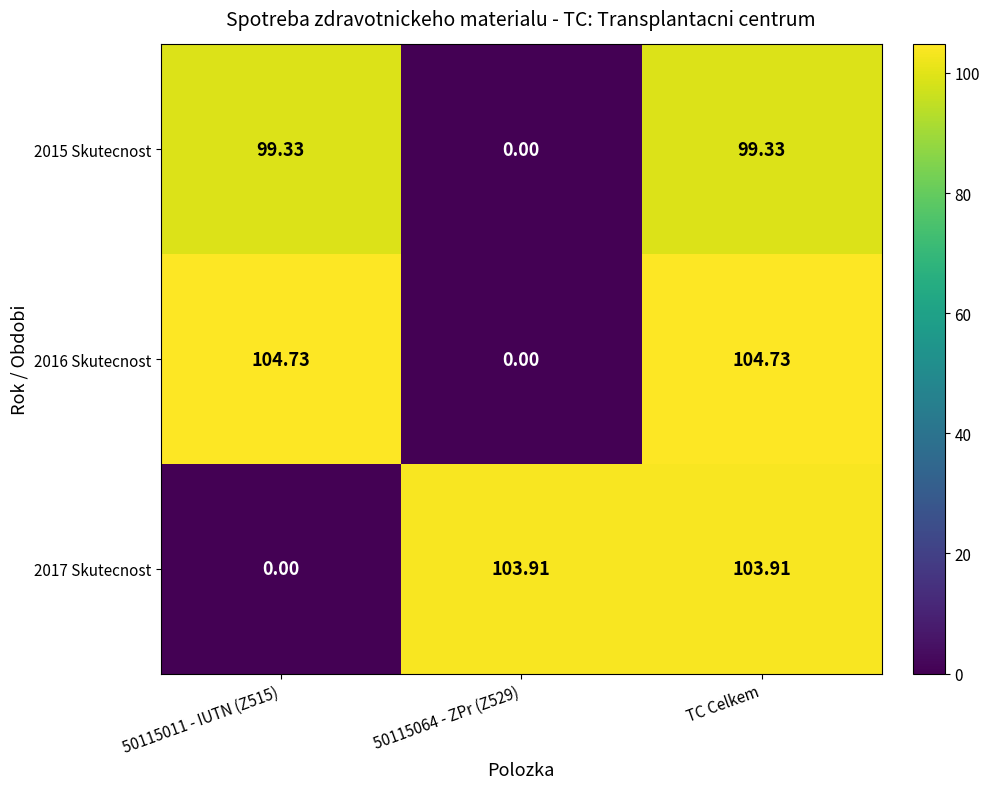

At which category is the sum across all series the highest?

TC Celkem